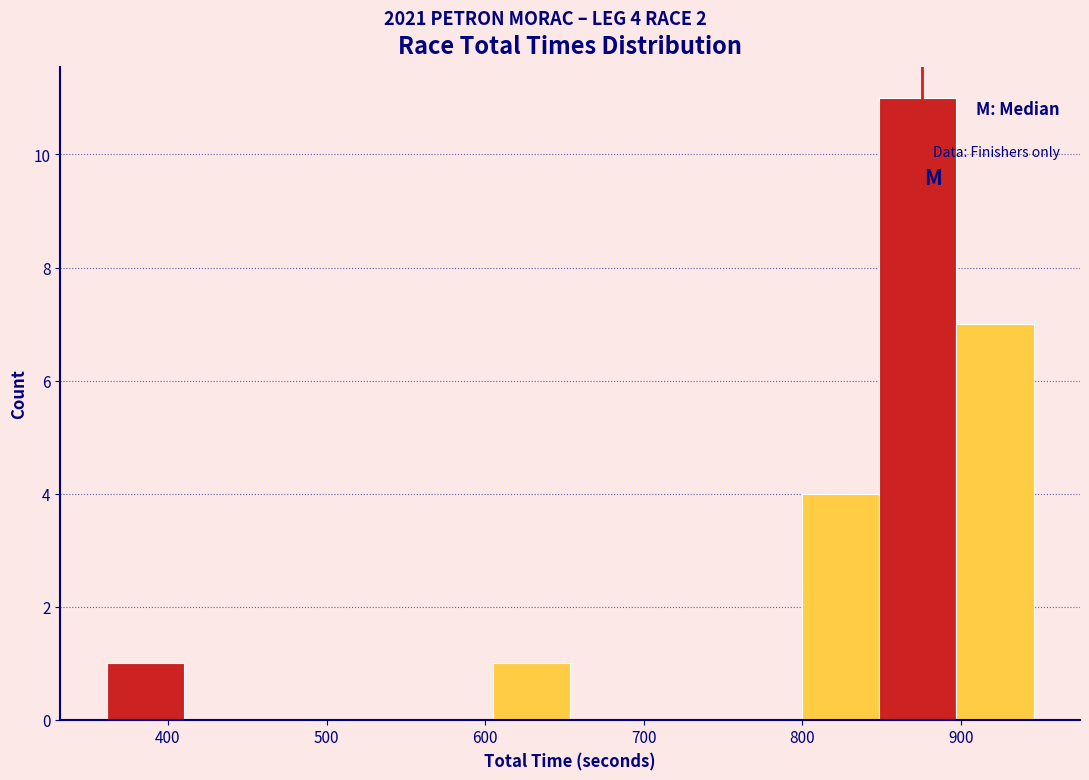

Over which range of the x-axis is the bar tallest?

850 to 900